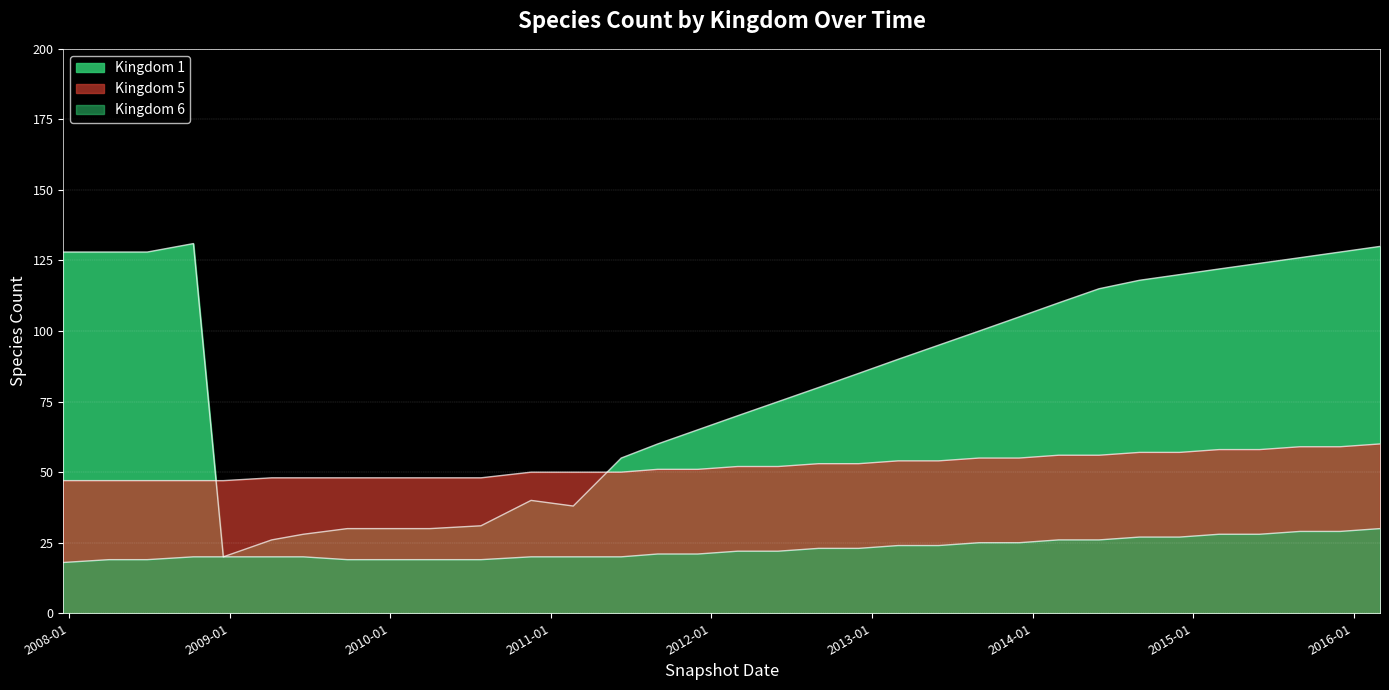

What is the difference between the second highest and second lowest values in the kingdom_6 series?

10